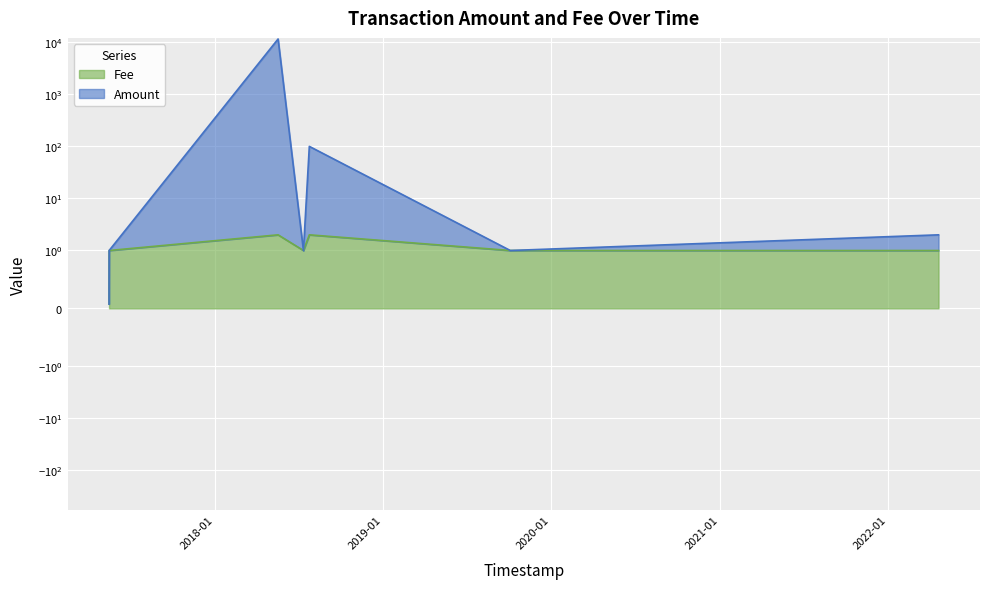

At which label is Amount closest to 5775?

2018-07-25 10:20:35